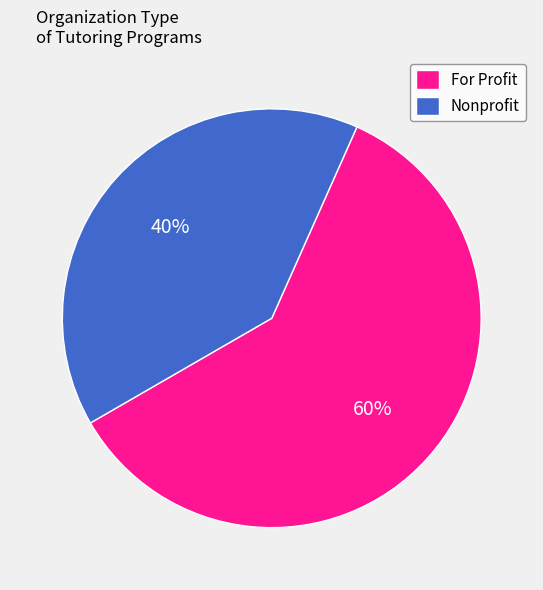

What percentage is the For Profit slice, to the nearest percent?

60%